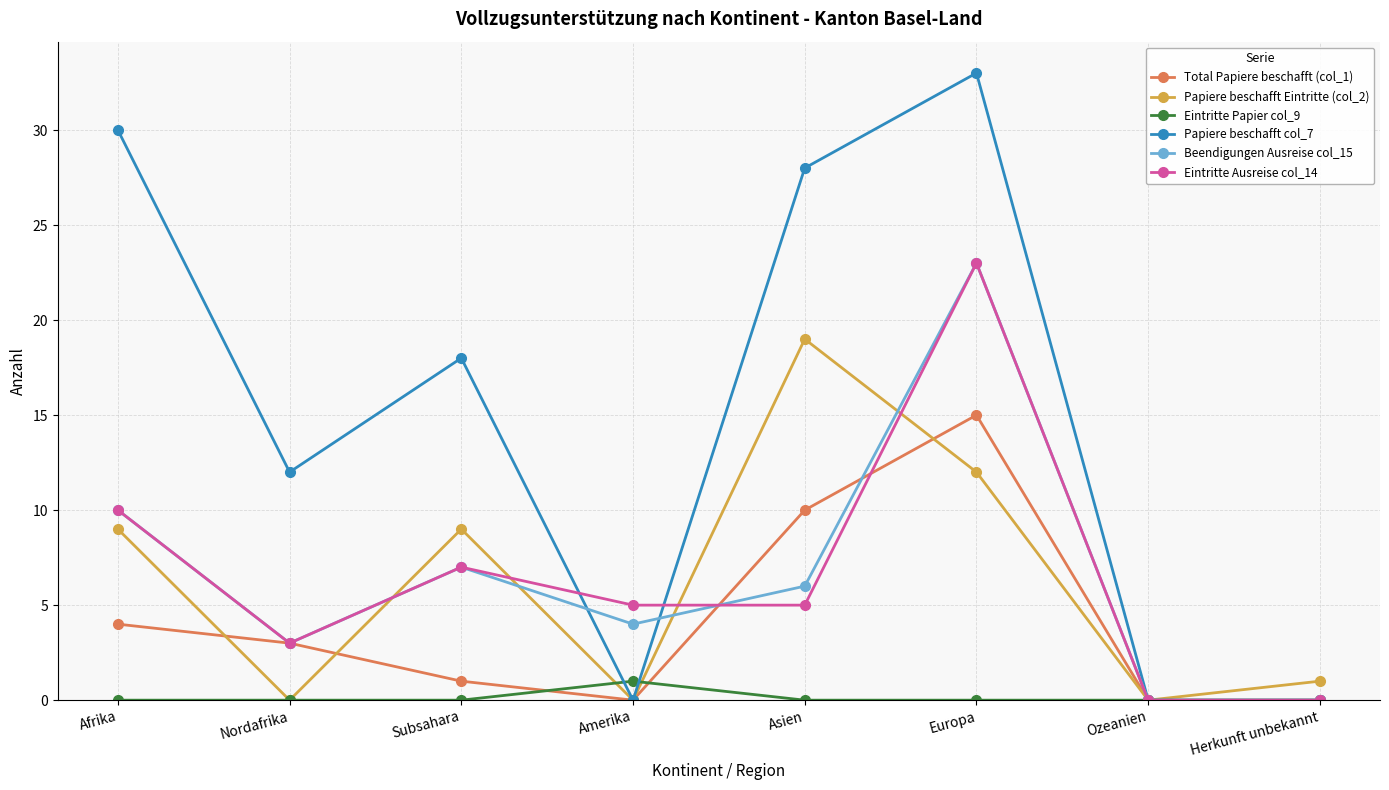

The value of Eintritte Ausreise col_14 at Afrika is 10. True or false?

True